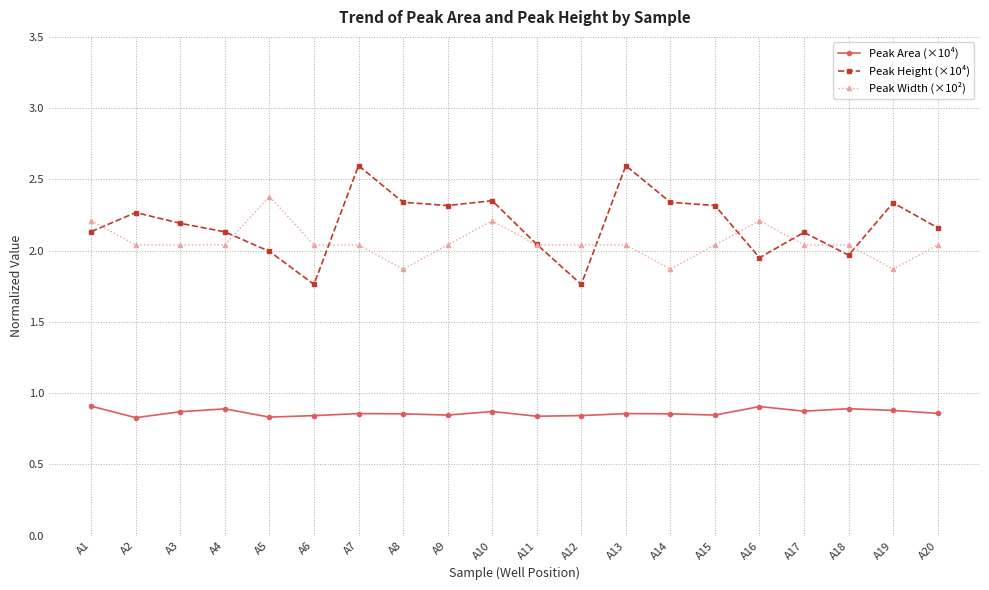

True or false: Peak Width (×10²) and Peak Area (×10⁴) intersect in this chart.

False